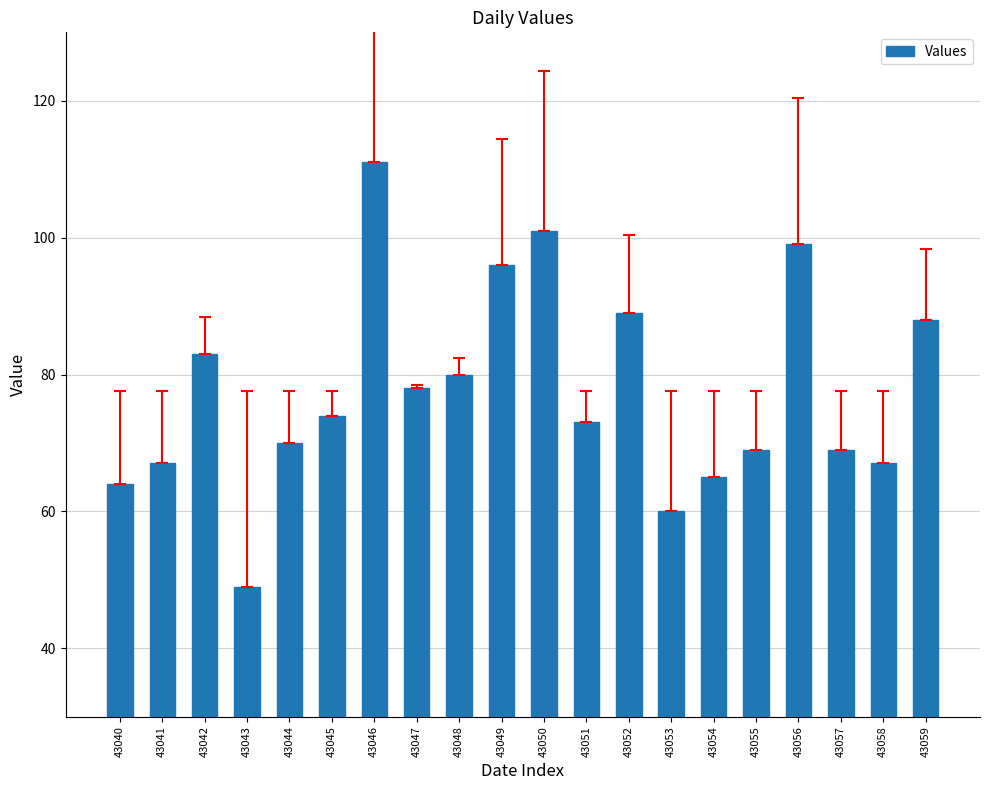

What value does the data have at 43055, to the nearest 5?

70